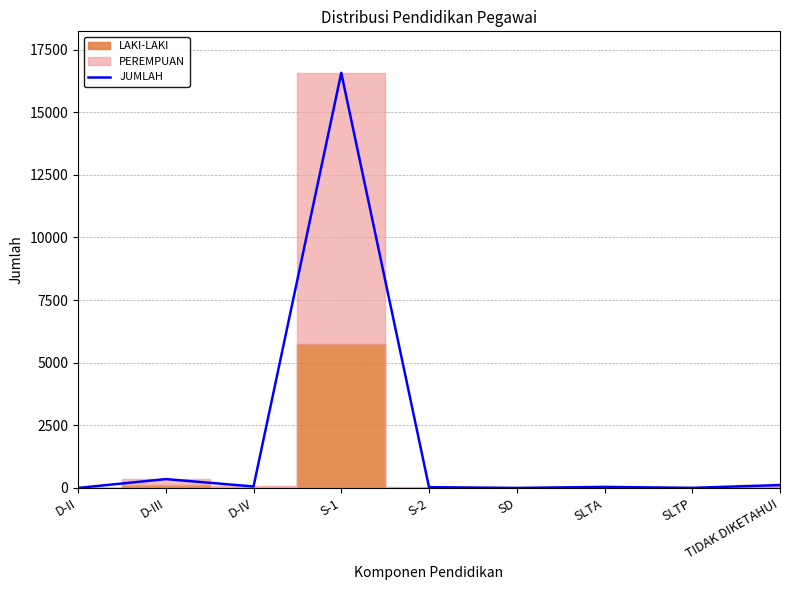

Reading left to right, extract all data points from this chart.

D-II=1	D-III=354	D-IV=59	S-1=16571	S-2=31	SD=2	SLTA=42	SLTP=5	TIDAK DIKETAHUI=116